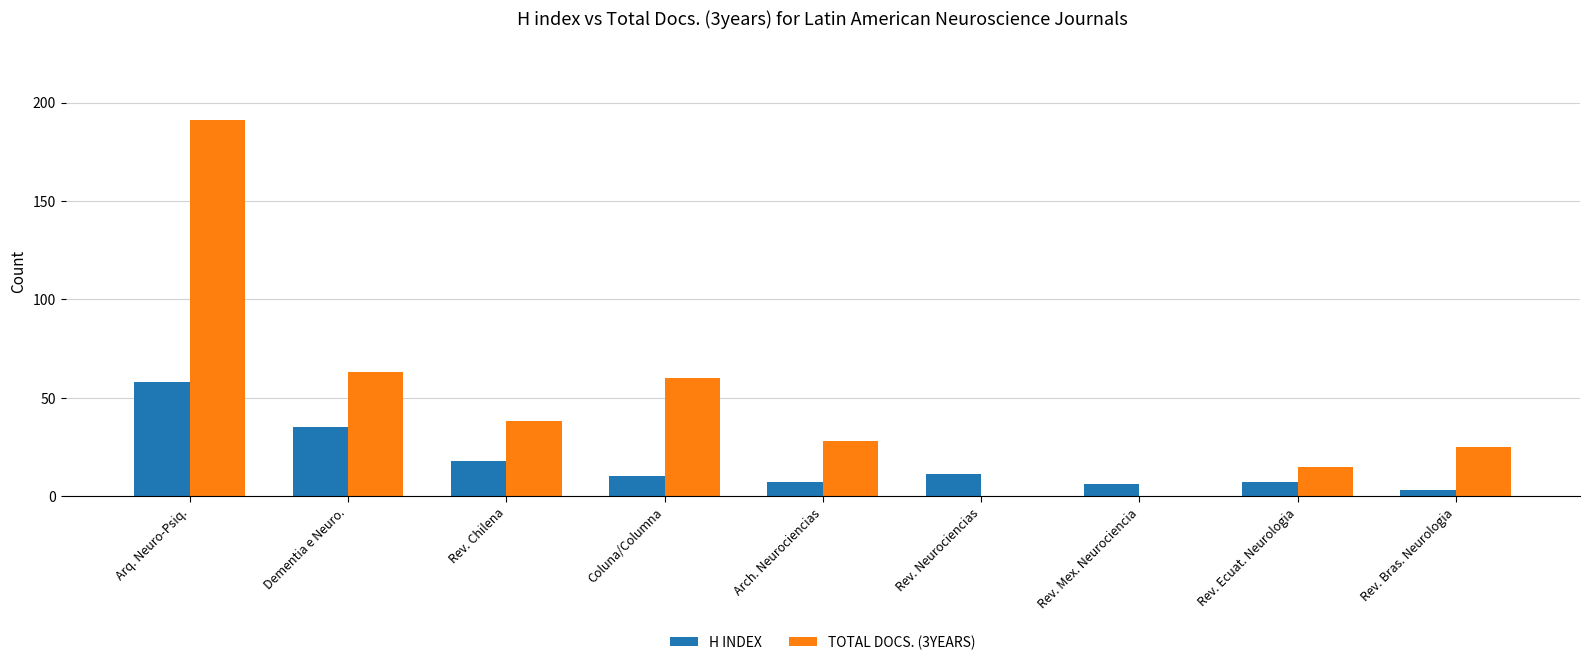

Reading left to right, list all the values displayed in this chart.

H index: Arq. Neuro-Psiq.=58	Dementia e Neuro.=35	Rev. Chilena=18	Coluna/Columna=10	Arch. Neurociencias=7	Rev. Neurociencias=11	Rev. Mex. Neurociencia=6	Rev. Ecuat. Neurologia=7	Rev. Bras. Neurologia=3
Total Docs. (3years): Arq. Neuro-Psiq.=191	Dementia e Neuro.=63	Rev. Chilena=38	Coluna/Columna=60	Arch. Neurociencias=28	Rev. Neurociencias=0	Rev. Mex. Neurociencia=0	Rev. Ecuat. Neurologia=15	Rev. Bras. Neurologia=25